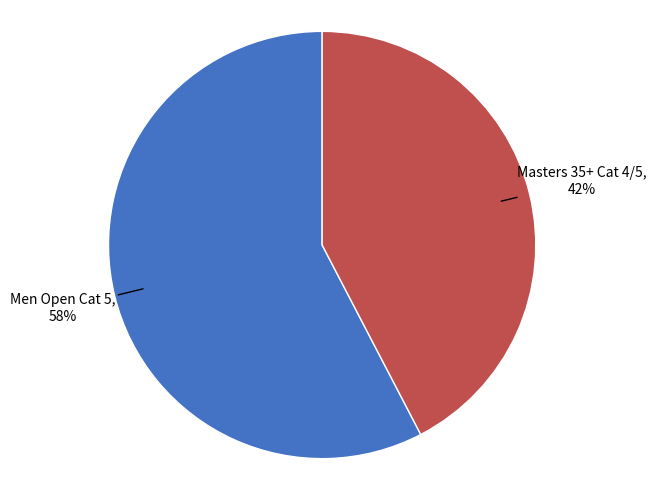

To the nearest percent, what is the average slice percentage?

50%